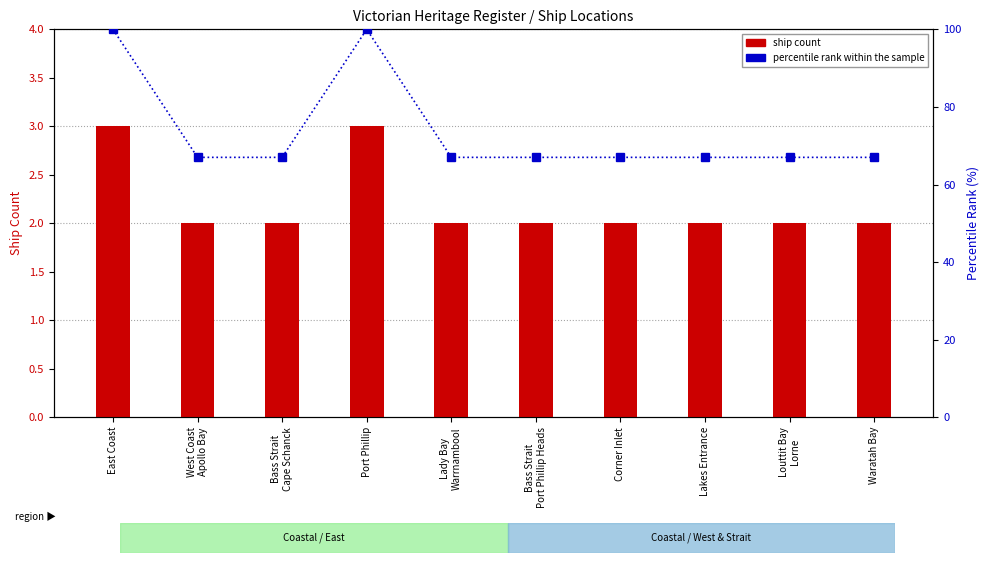

At Port Phillip, list the series in order from largest to smallest.

percentile rank within the sample, ship count